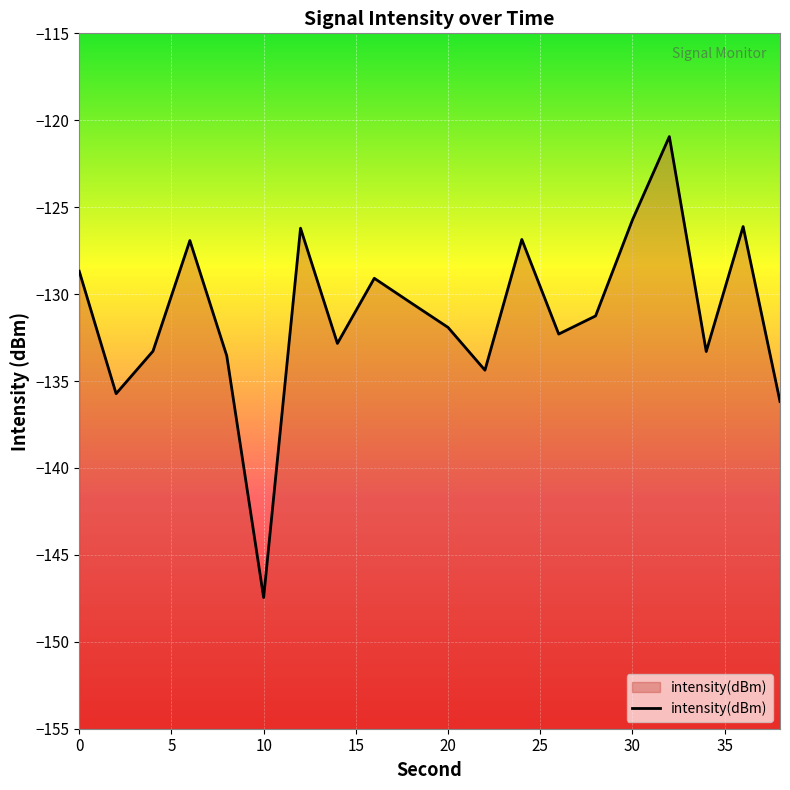

What is the difference between the maximum and second lowest values?

15.2